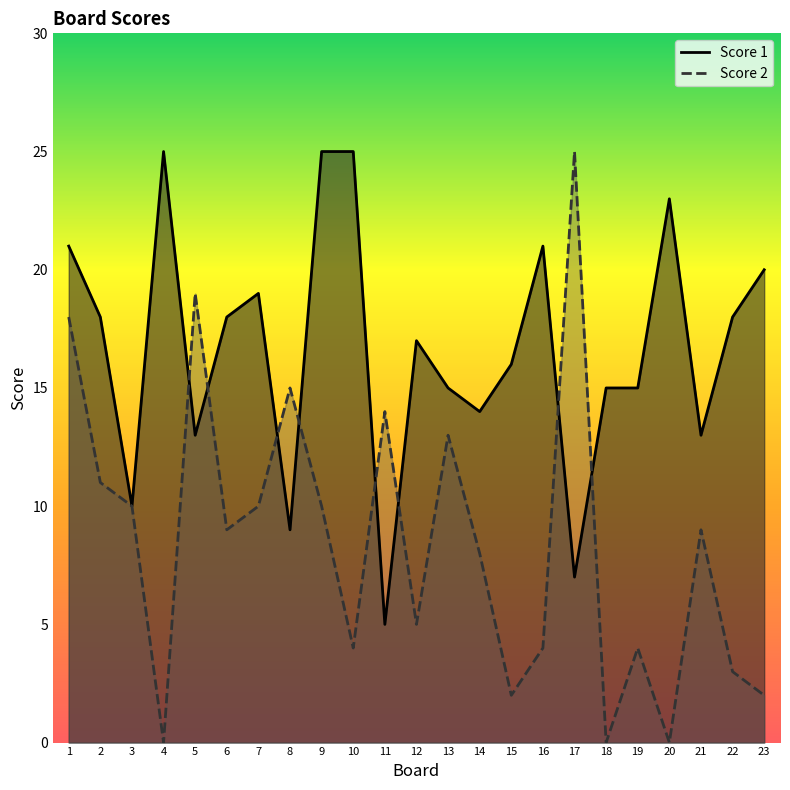

At which label does Score 2 reach its minimum?

4